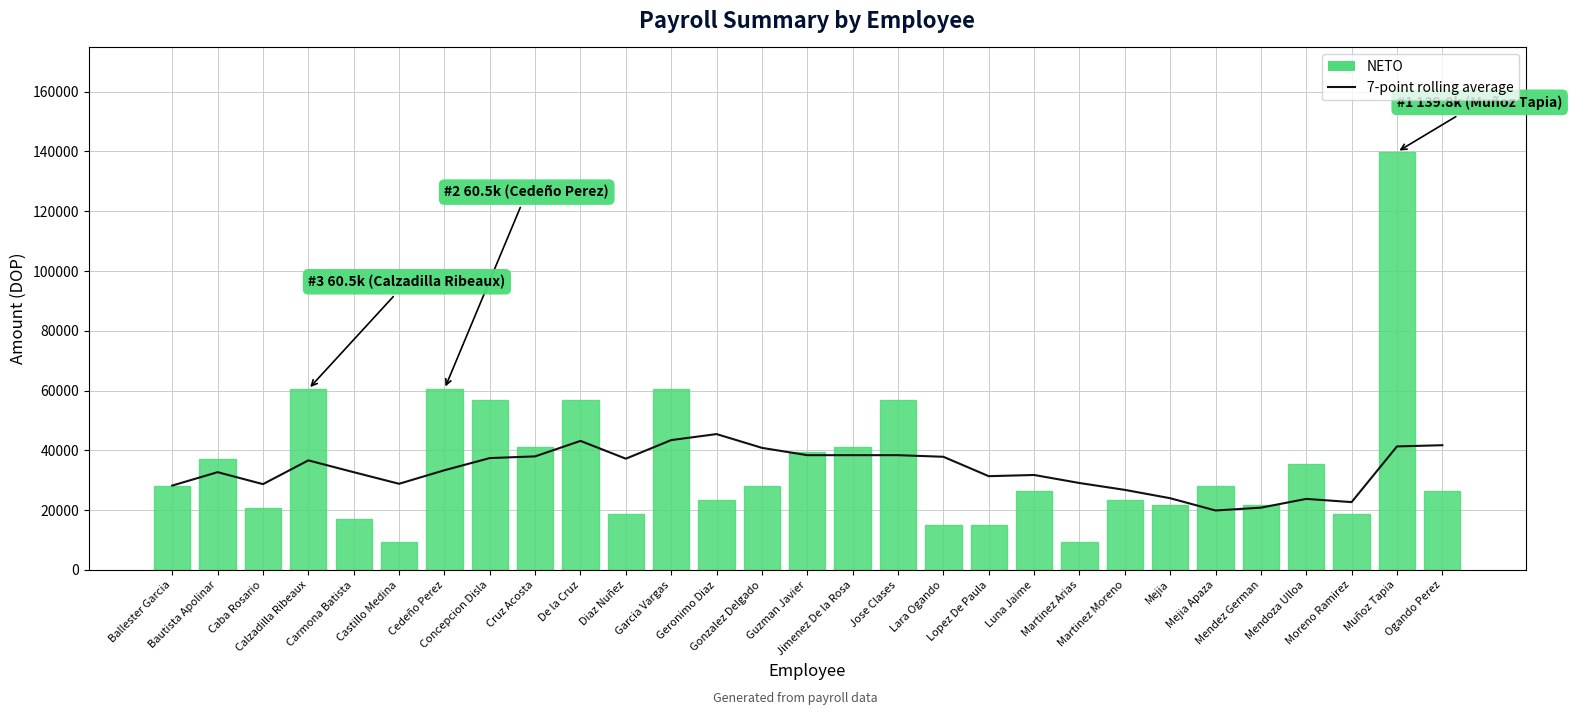

Is it true that NETO equals 44683.8 at Luna Jaime?

False